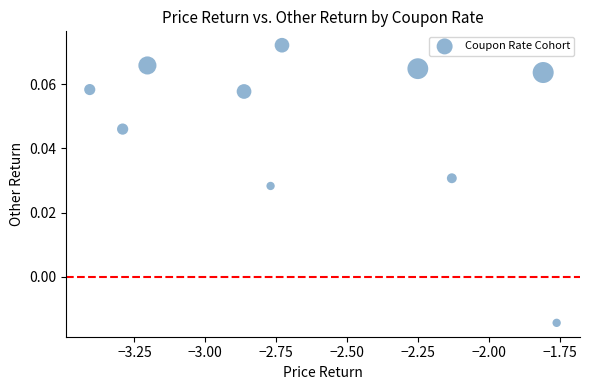

What is the range of X values (max minus min)?

1.6